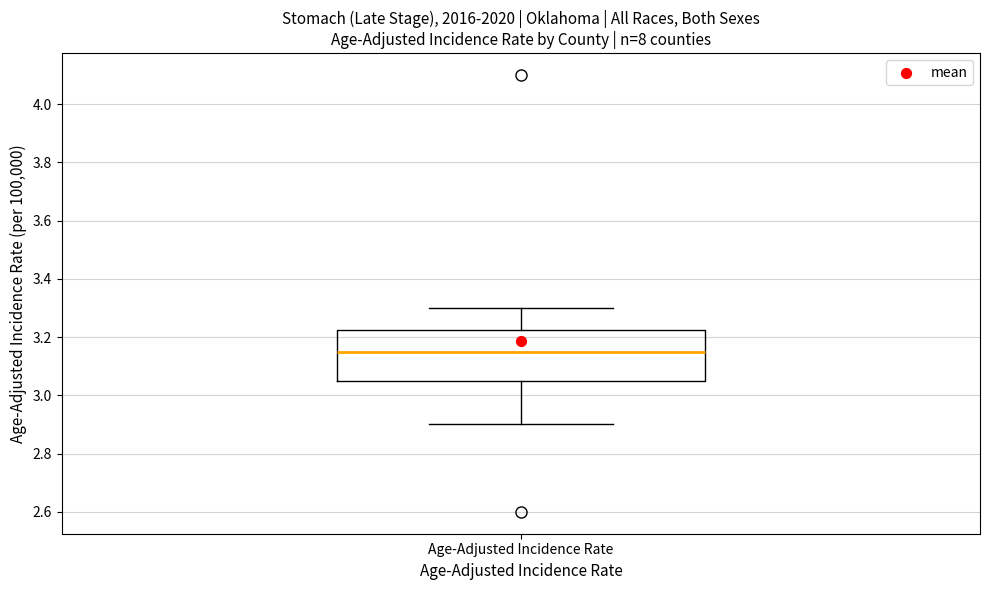

Transcribe this box plot: give where the median line is, the range the box spans, and where the two whiskers end, as read against the y-axis. The values are not printed on the chart, so give them approximately, as read against the axis.

median 3.16, box 3.06 to 3.22, whiskers 2.90 to 3.30